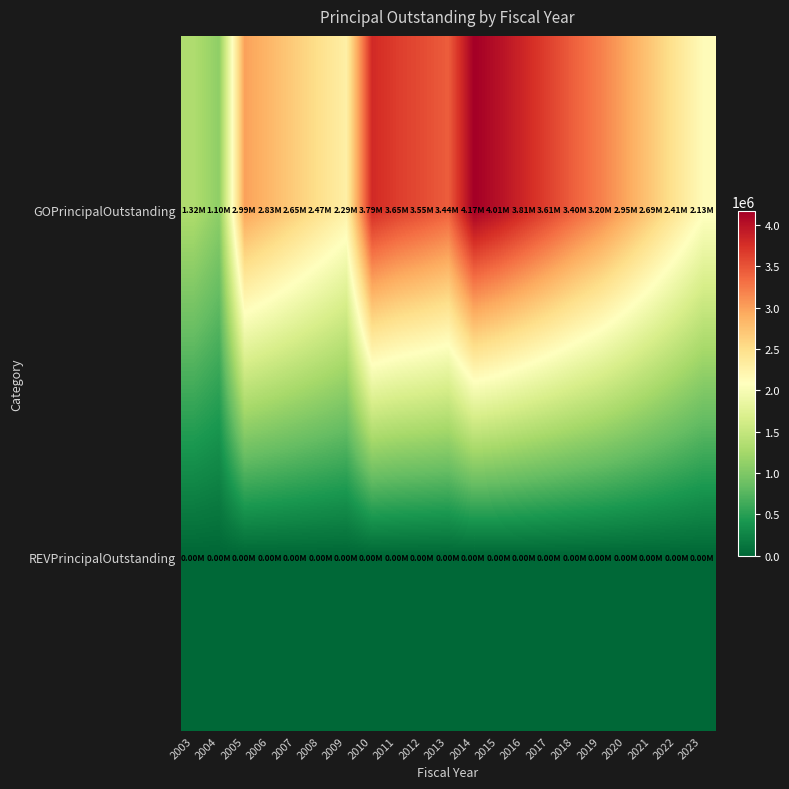

Reading left to right, extract all data points from this chart.

GOPrincipalOutstanding: 2003=1325000	2004=1105000	2005=2990000	2006=2825000	2007=2650000	2008=2470000	2009=2285000	2010=3795000	2011=3650000	2012=3550000	2013=3435000	2014=4165000	2015=4010000	2016=3815000	2017=3610000	2018=3395000	2019=3200000	2020=2950000	2021=2685000	2022=2410000	2023=2130000
REVPrincipalOutstanding: 2003=0	2004=0	2005=0	2006=0	2007=0	2008=0	2009=0	2010=0	2011=0	2012=0	2013=0	2014=0	2015=0	2016=0	2017=0	2018=0	2019=0	2020=0	2021=0	2022=0	2023=0